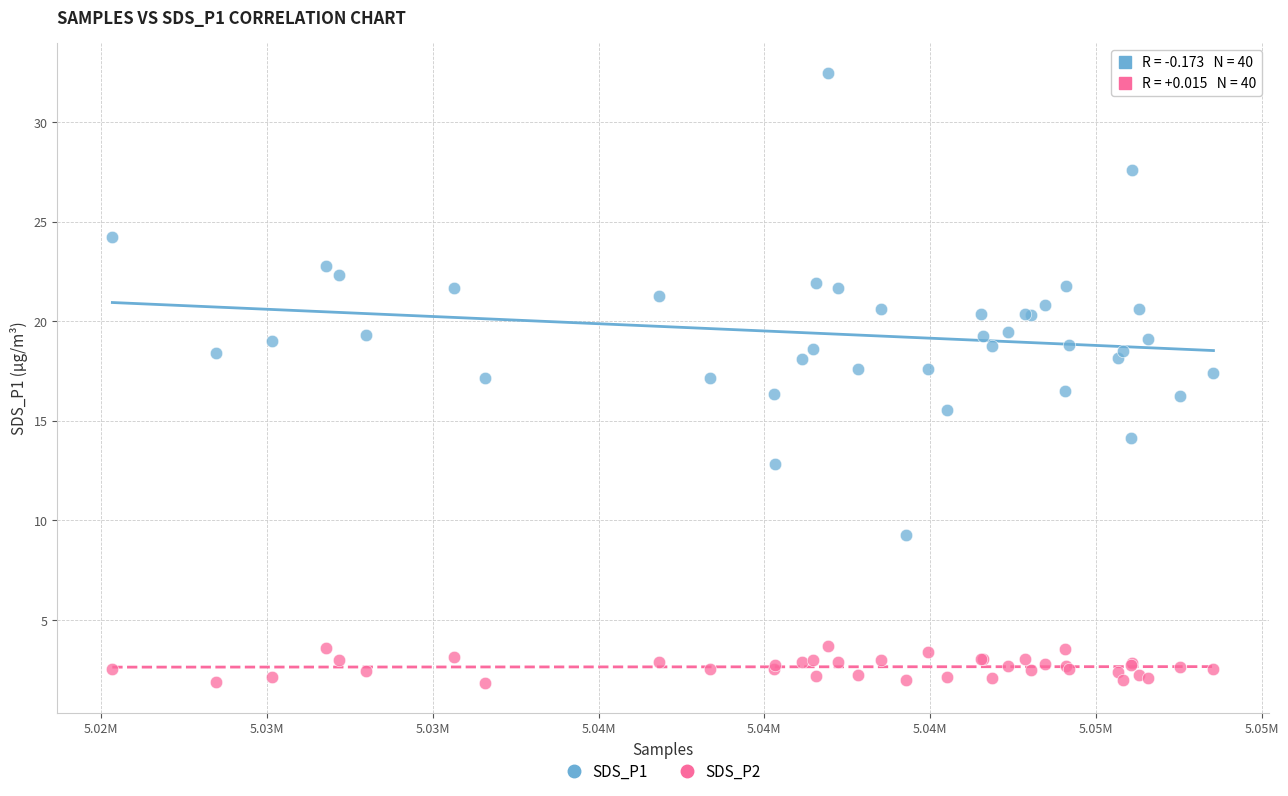

Which series reaches the maximum Y coordinate?

SDS_P1